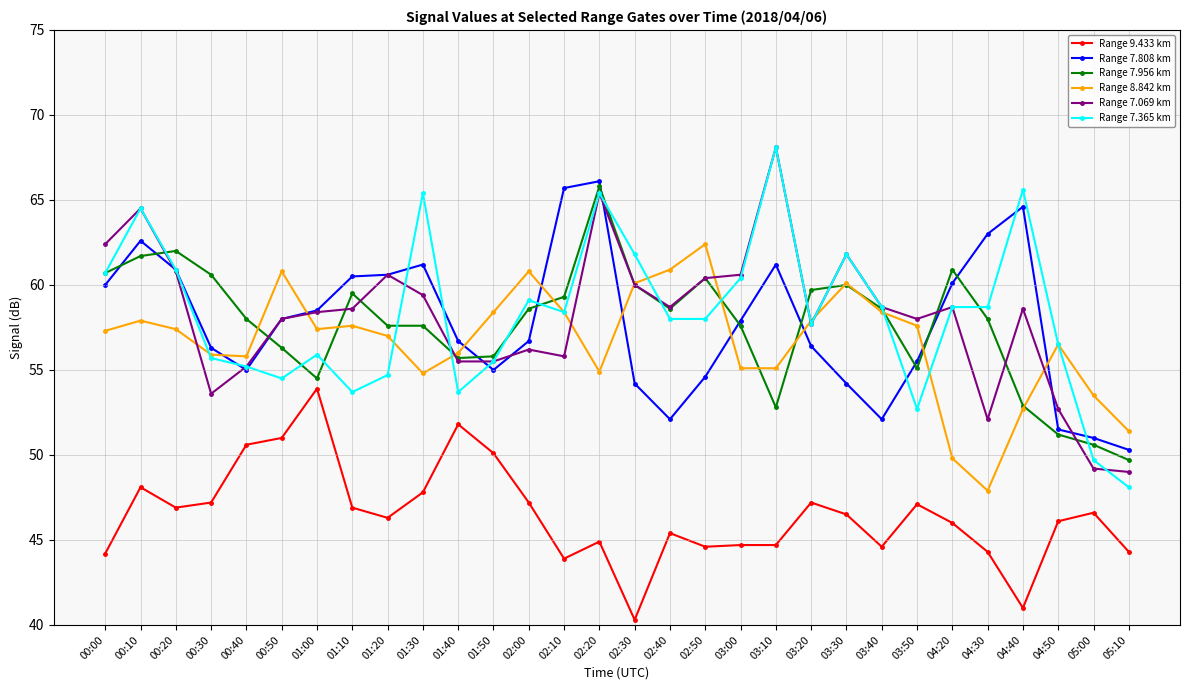

True or false: Range 7.365 km has a value of 53.7 at 01:40.

True